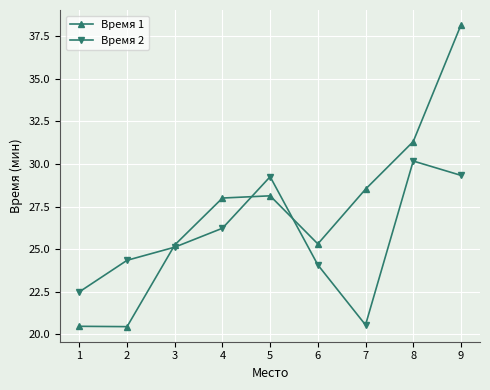

How many lines are shown in the chart?

2